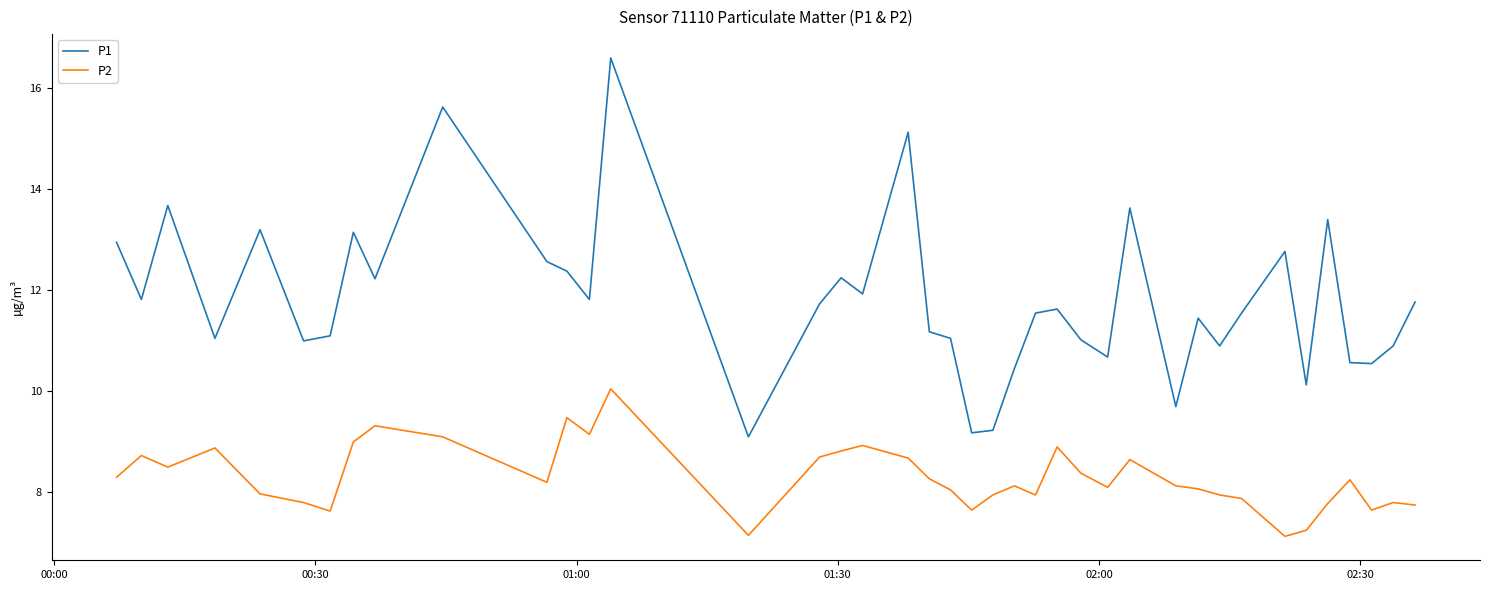

How many interior local valleys does the P1 series have?

13